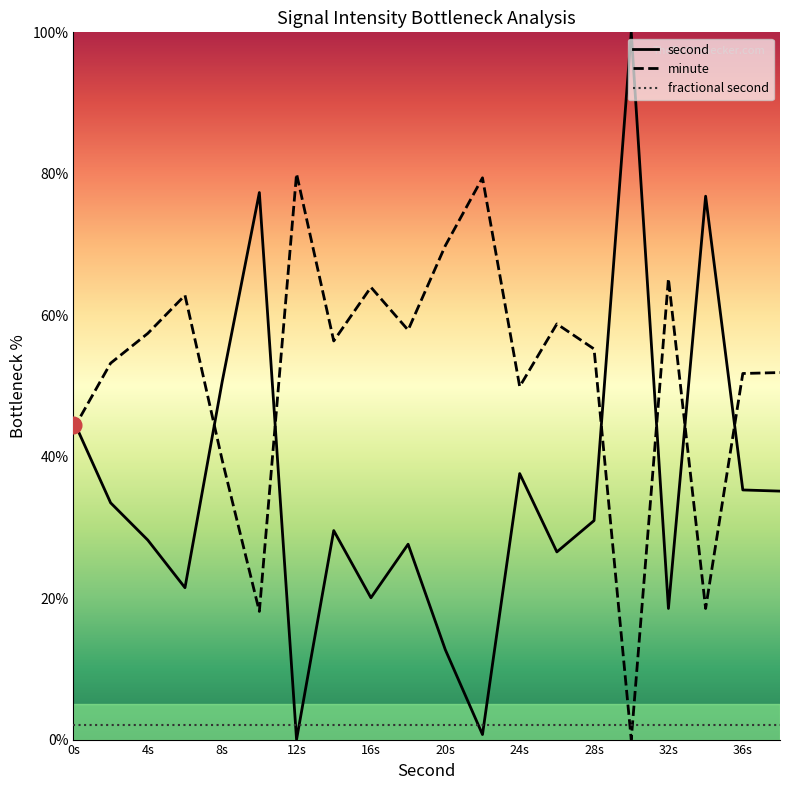

What is the highest value of the second series?

100.0